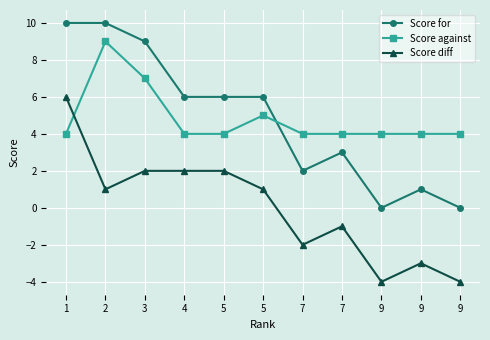

How many positive values does the Score diff series have?

6